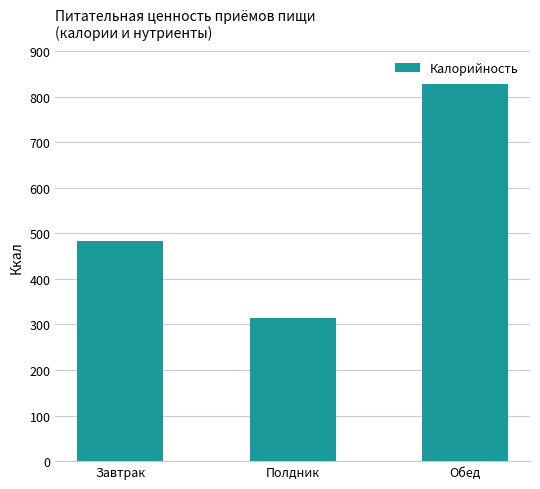

What is the label of the 3rd bar from the left?

Обед